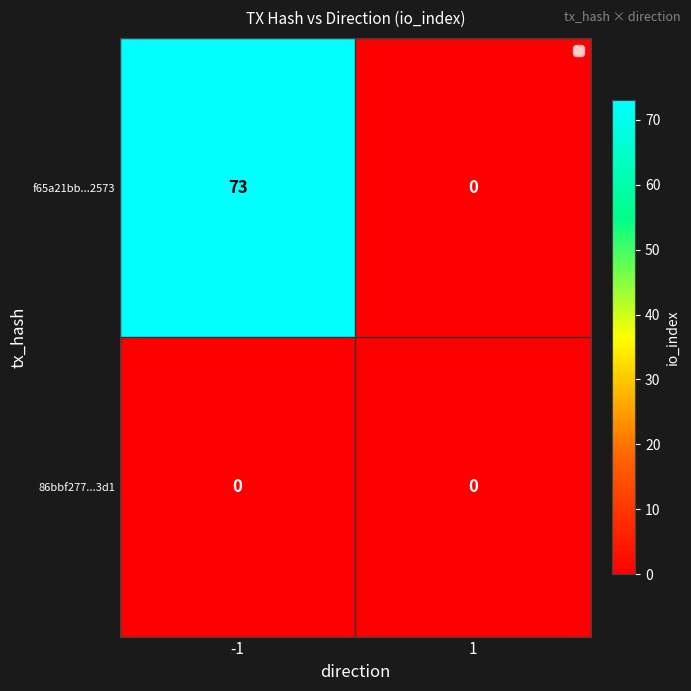

Is the value of f65a21bb...2573 at -1 greater than the value of 86bbf277...3d1 at -1?

Yes